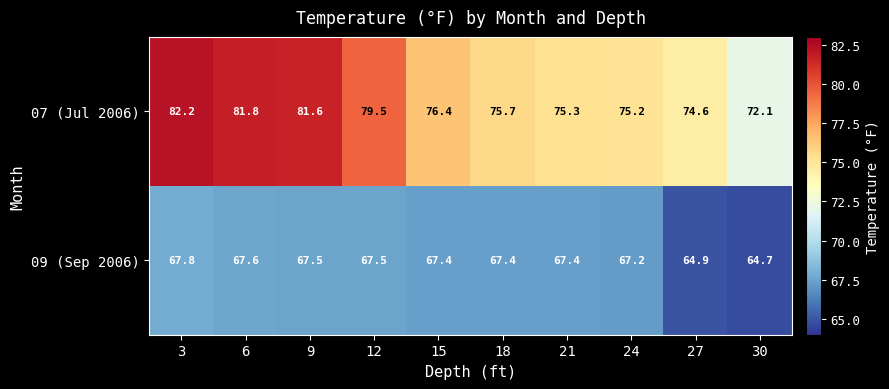

True or false: 09 (Sep 2006) has a value of 64.9 at 27.

True